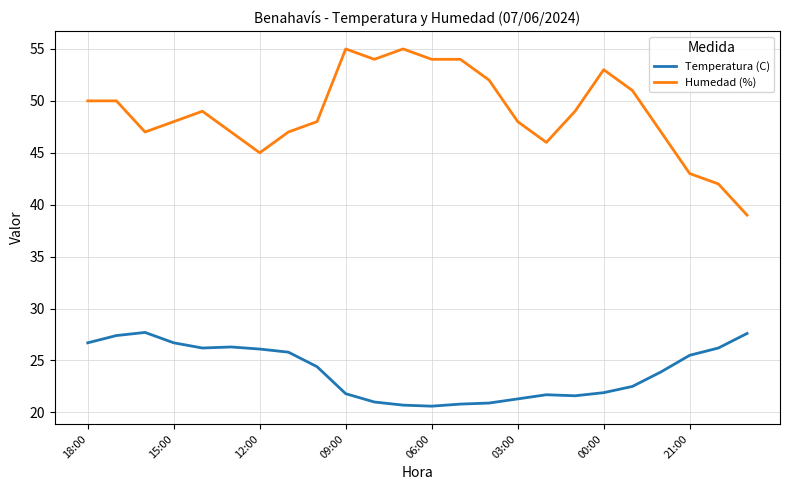

Which series has the largest total across all categories?

Humedad (%)